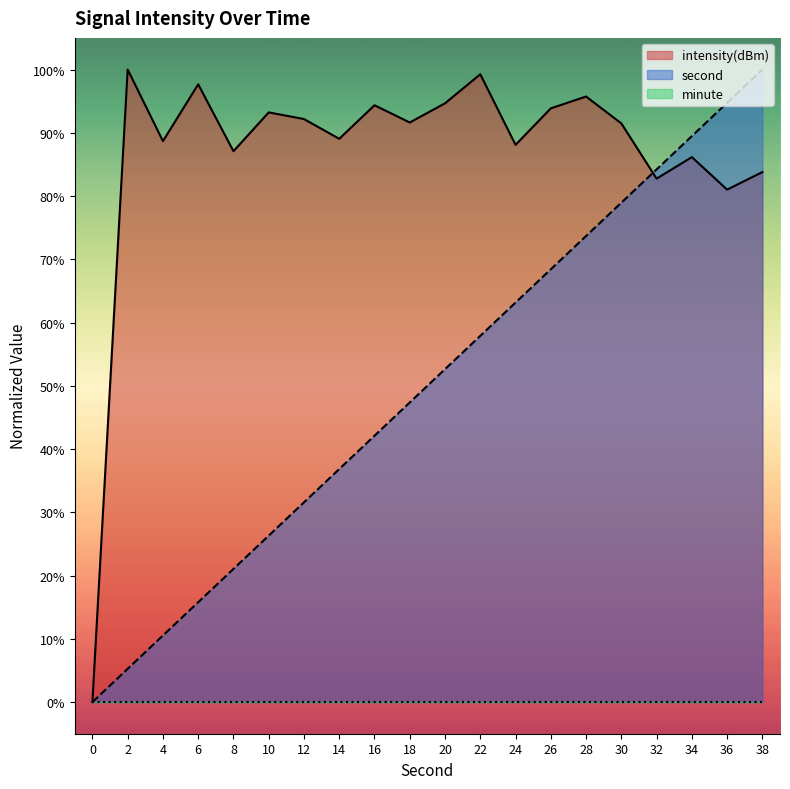

Rank the categories by second value from highest to lowest.

38, 36, 34, 32, 30, 28, 26, 24, 22, 20, 18, 16, 14, 12, 10, 8, 6, 4, 2, 0